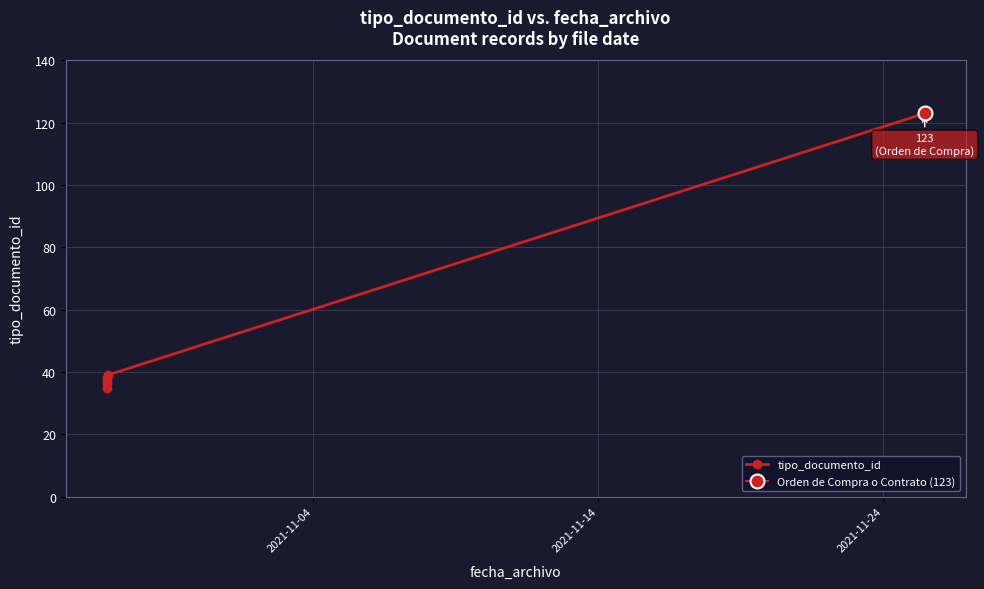

How many distinct data groups are displayed?

1